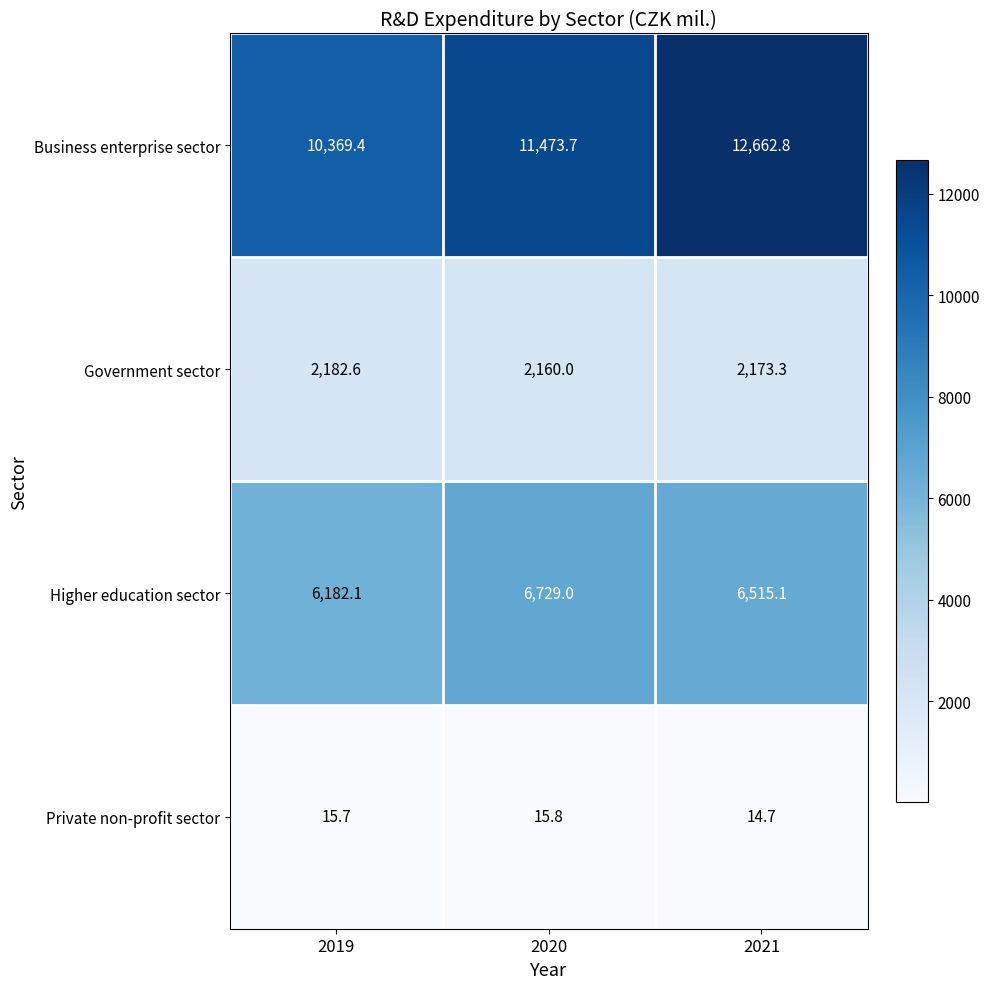

At which label is Government sector closest to 2171?

2021